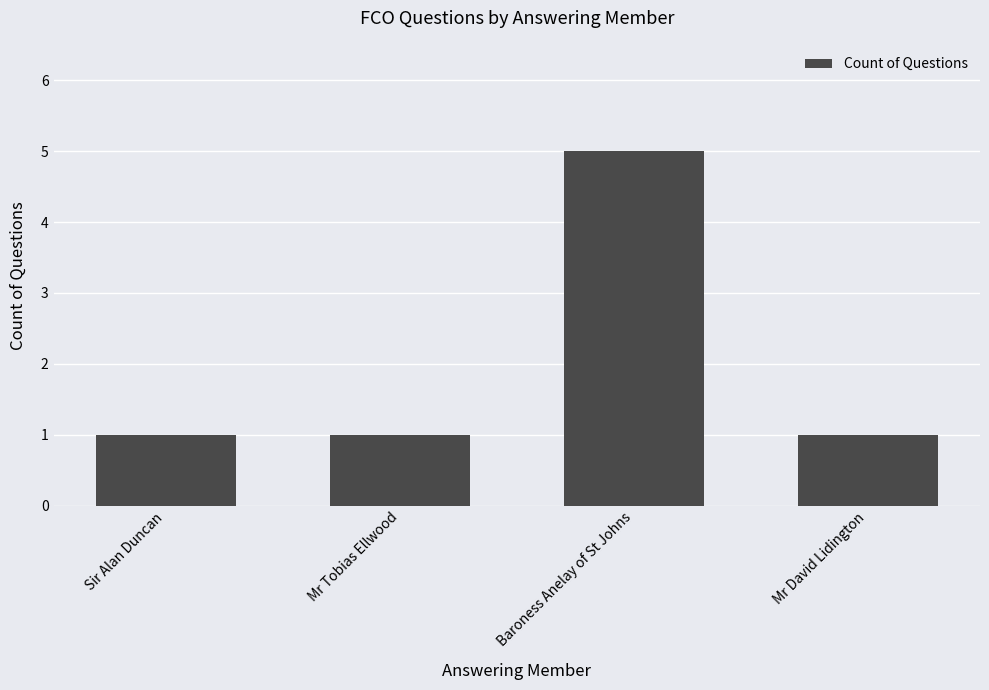

Reading left to right, extract all data points from this chart.

Sir Alan Duncan=1	Mr Tobias Ellwood=1	Baroness Anelay of St Johns=5	Mr David Lidington=1